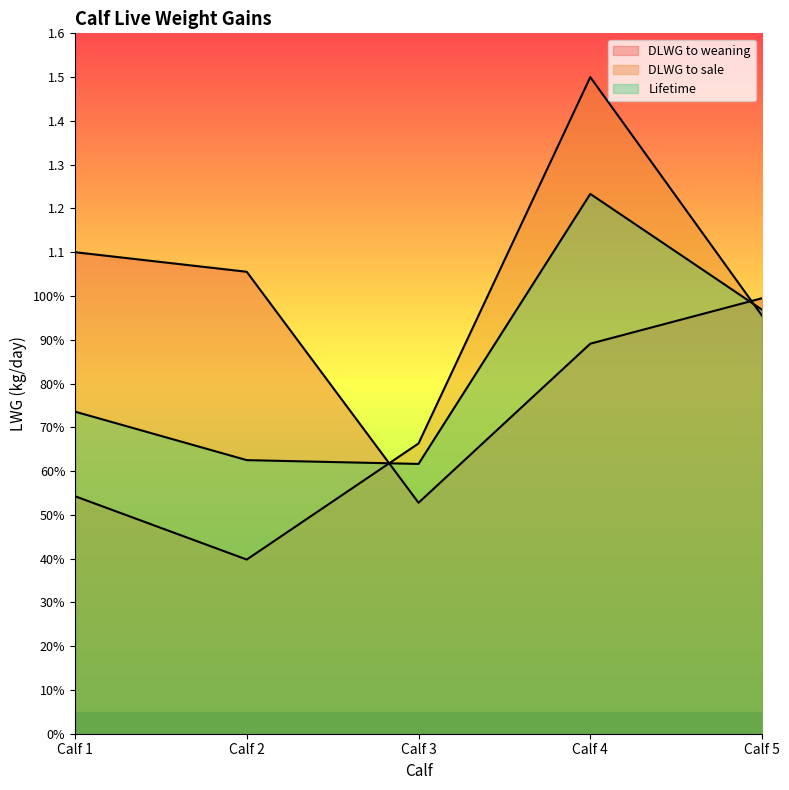

True or false: DLWG to weaning and Lifetime intersect in this chart.

True